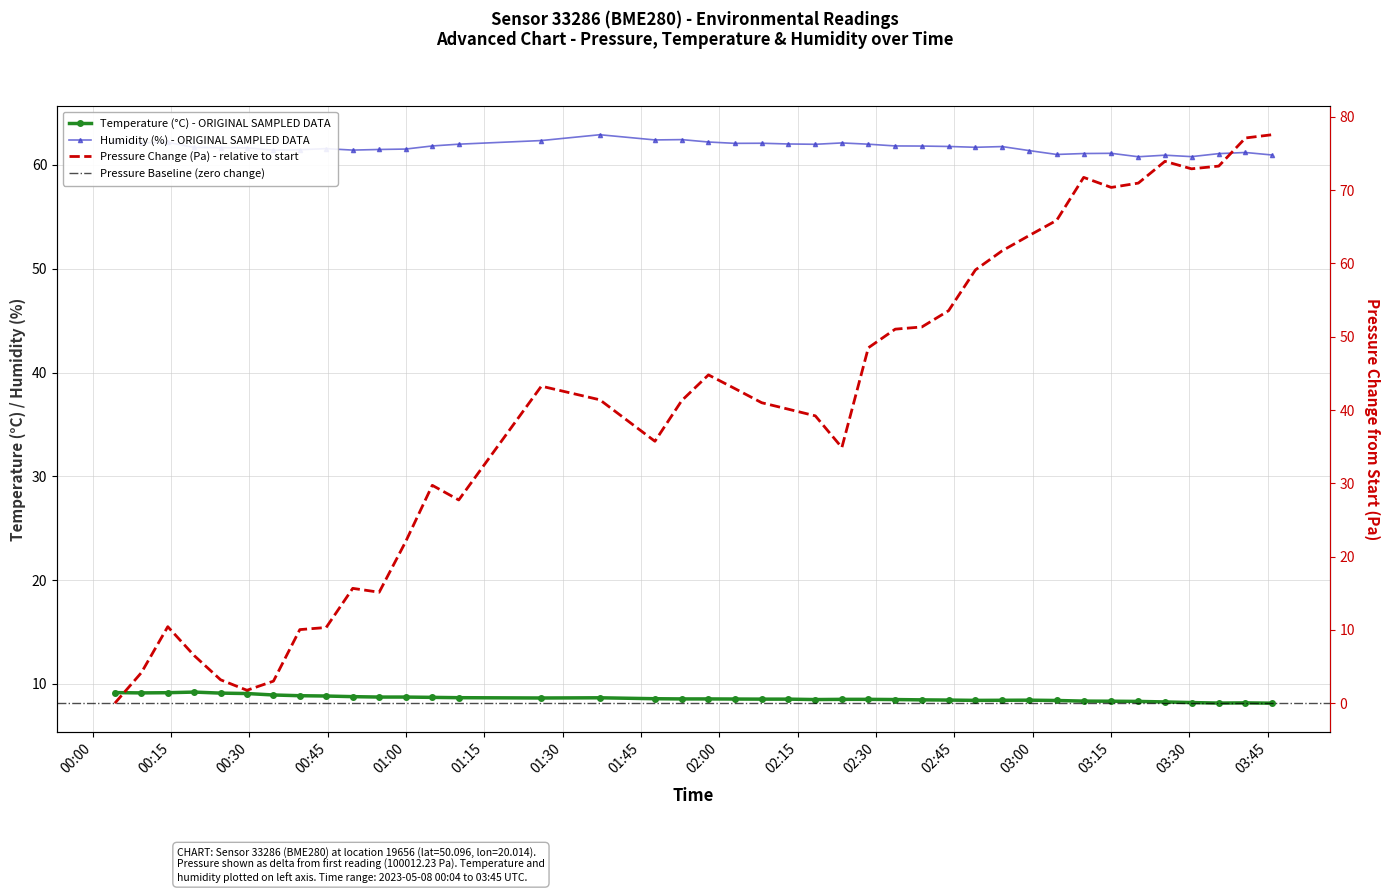

At how many categories does at least one series exceed 35?

40